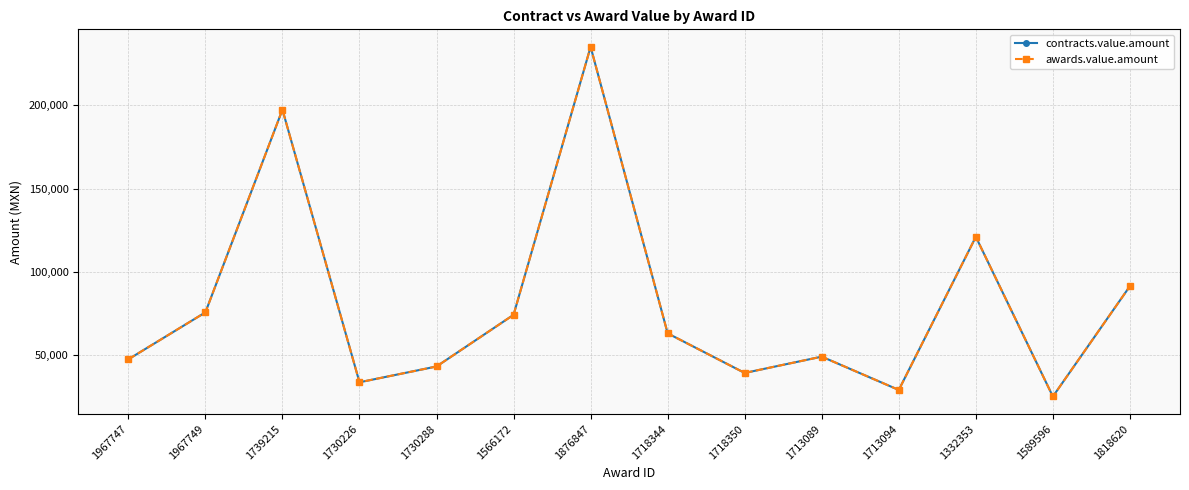

Does the chart have visible grid lines?

Yes